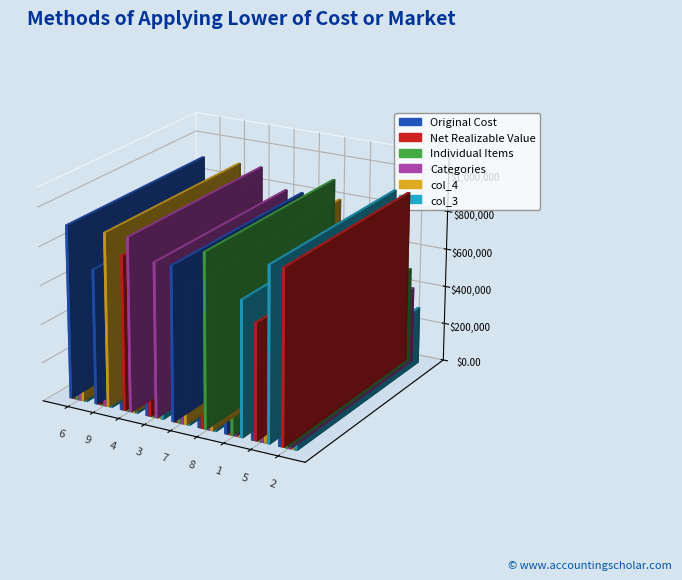

How many bars are there in each group?

6